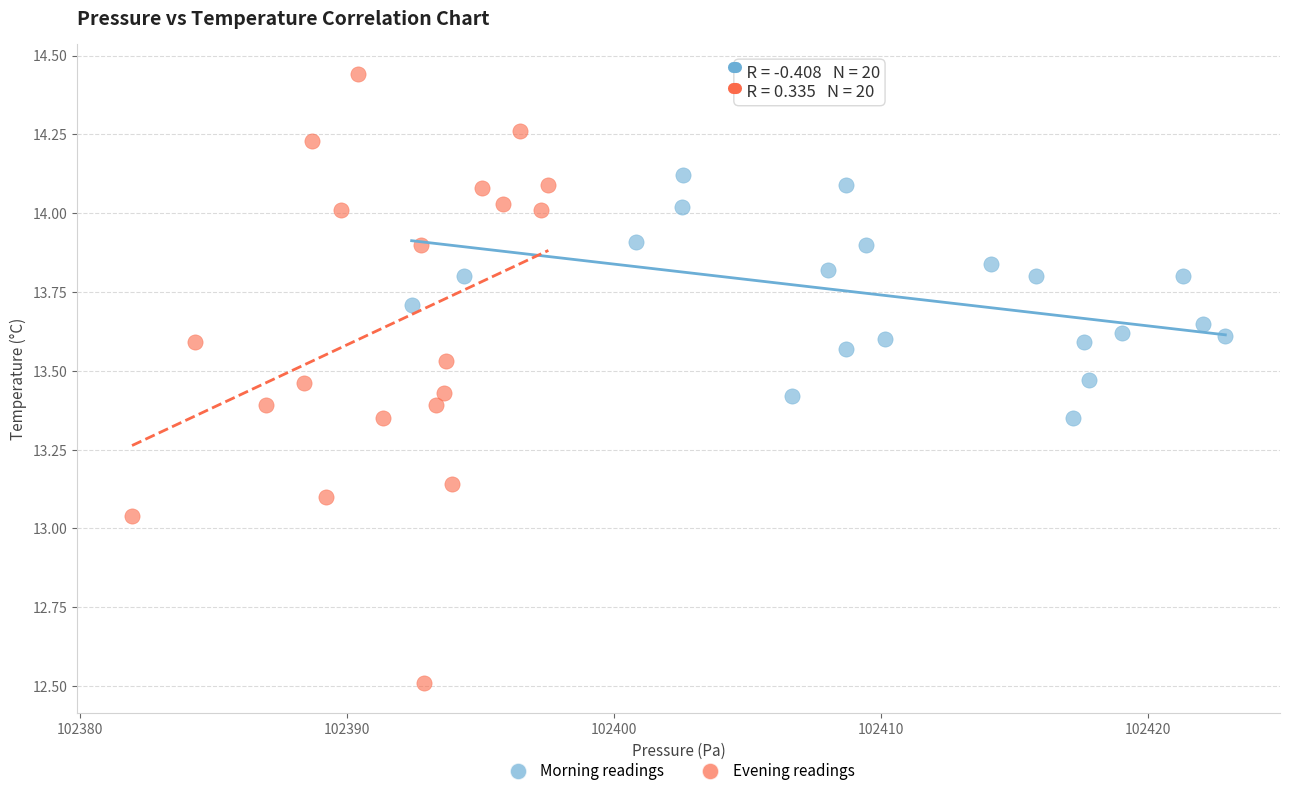

Which series has the largest Y range (max minus min)?

Evening readings